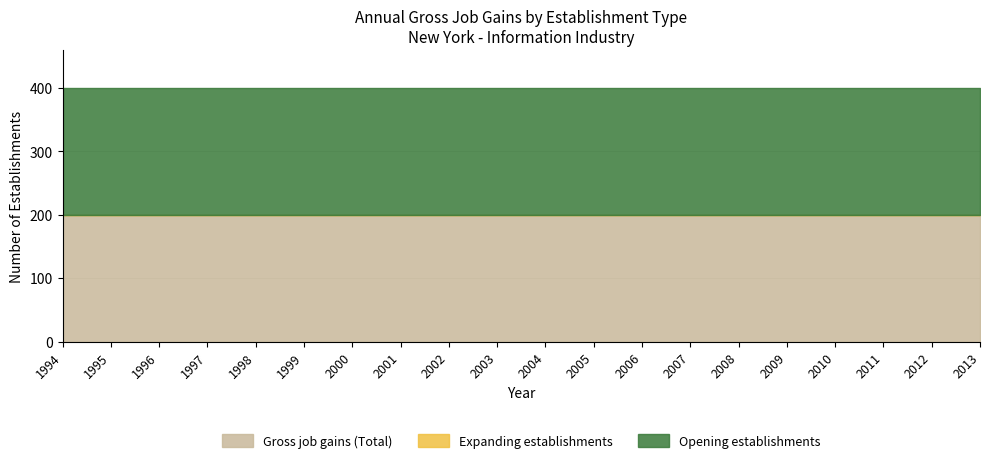

Reading left to right, what are all the values shown in this chart?

Gross job gains (Total): 200	200	200	200	200	200	200	200	200	200	200	200	200	200	200	200	200	200	200	200
Expanding establishments: 0	0	0	0	0	0	0	0	0	0	0	0	0	0	0	0	0	0	0	0
Opening establishments: 200	200	200	200	200	200	200	200	200	200	200	200	200	200	200	200	200	200	200	200